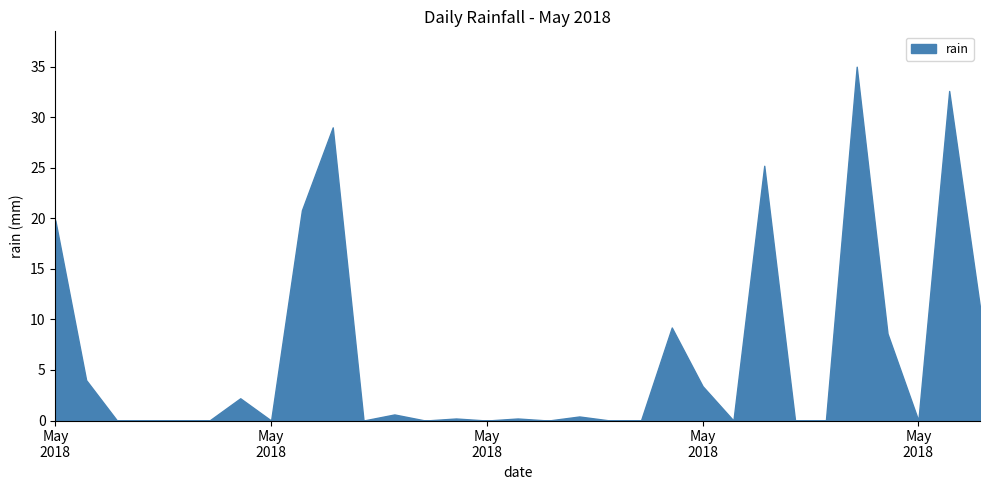

Reading left to right, transcribe all the data shown in this chart.

2018-05-01=19.8	2018-05-02=4.0	2018-05-03=0.0	2018-05-04=0.0	2018-05-05=0.0	2018-05-06=0.0	2018-05-07=2.2	2018-05-08=0.0	2018-05-09=20.8	2018-05-10=29.0	2018-05-11=0.0	2018-05-12=0.6	2018-05-13=0.0	2018-05-14=0.2	2018-05-15=0.0	2018-05-16=0.2	2018-05-17=0.0	2018-05-18=0.4	2018-05-19=0.0	2018-05-20=0.0	2018-05-21=9.2	2018-05-22=3.4	2018-05-23=0.0	2018-05-24=25.2	2018-05-25=0.0	2018-05-26=0.0	2018-05-27=35.0	2018-05-28=8.6	2018-05-29=0.0	2018-05-30=32.6	2018-05-31=11.2